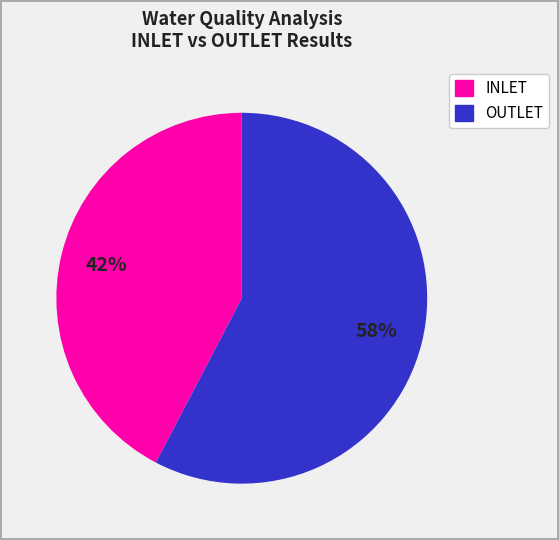

Count the number of slices in the pie.

2